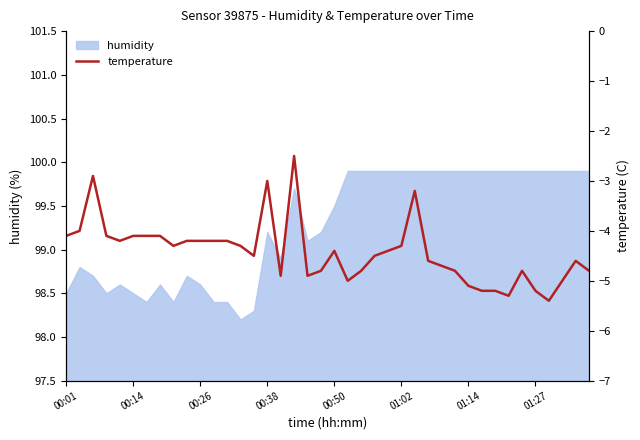

What is the difference between the values at 17 and 16?

2.4